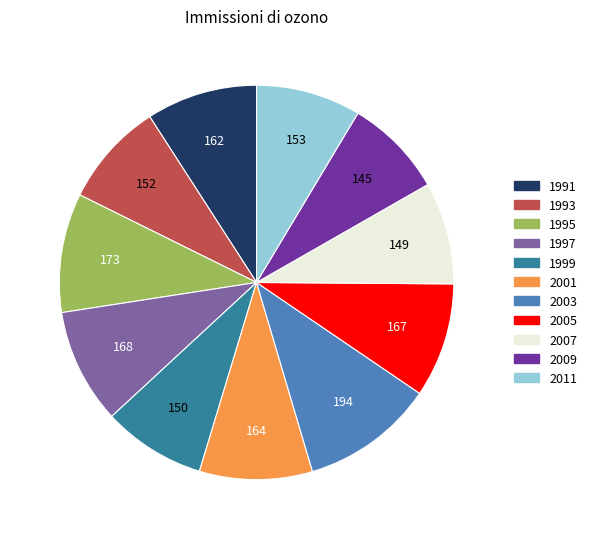

Which slice is the largest?

2003